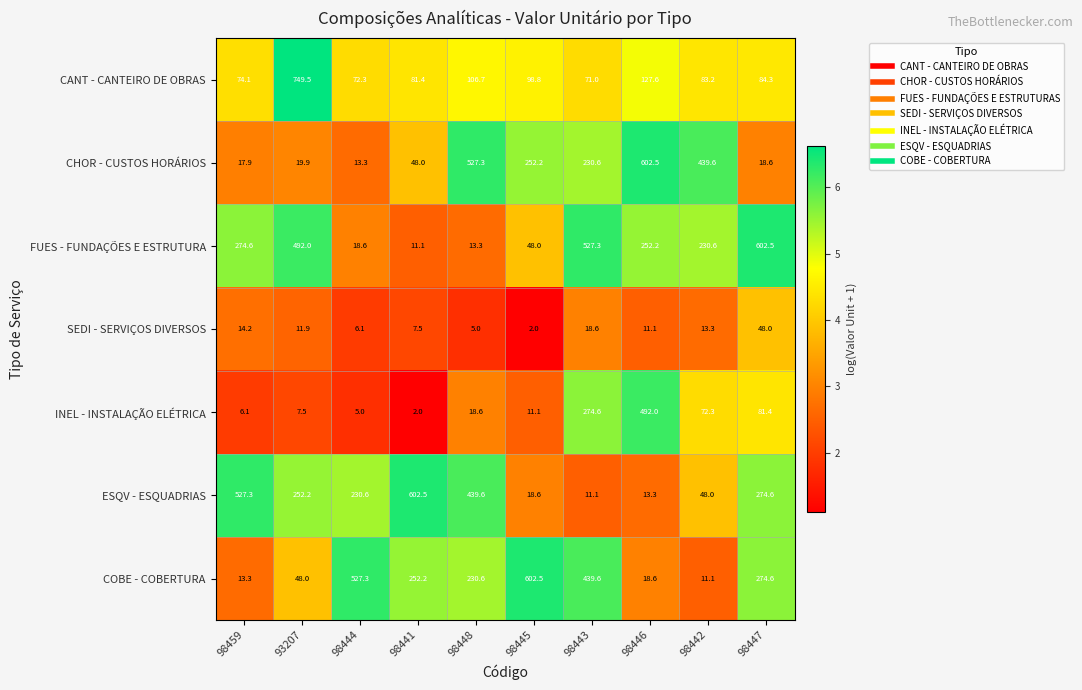

How many distinct data groups are displayed?

7